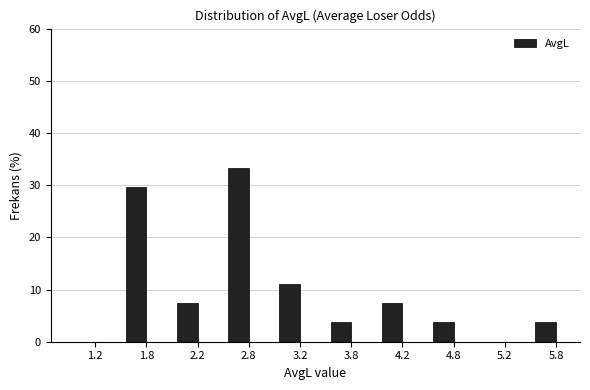

Reading left to right, extract all data points from this chart.

1.2=0.0	1.8=29.6	2.2=7.4	2.8=33.3	3.2=11.1	3.8=3.7	4.2=7.4	4.8=3.7	5.2=0.0	5.8=3.7